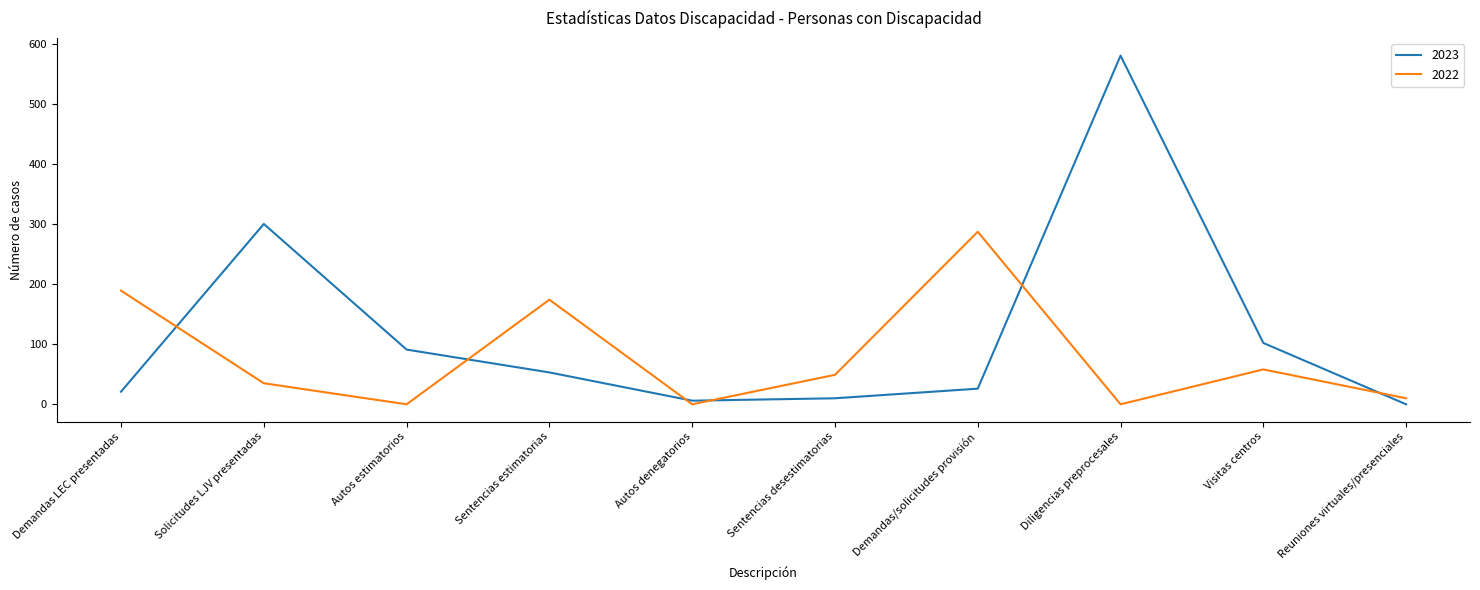

Where is 2022 nearest to the value 143?

Sentencias estimatorias